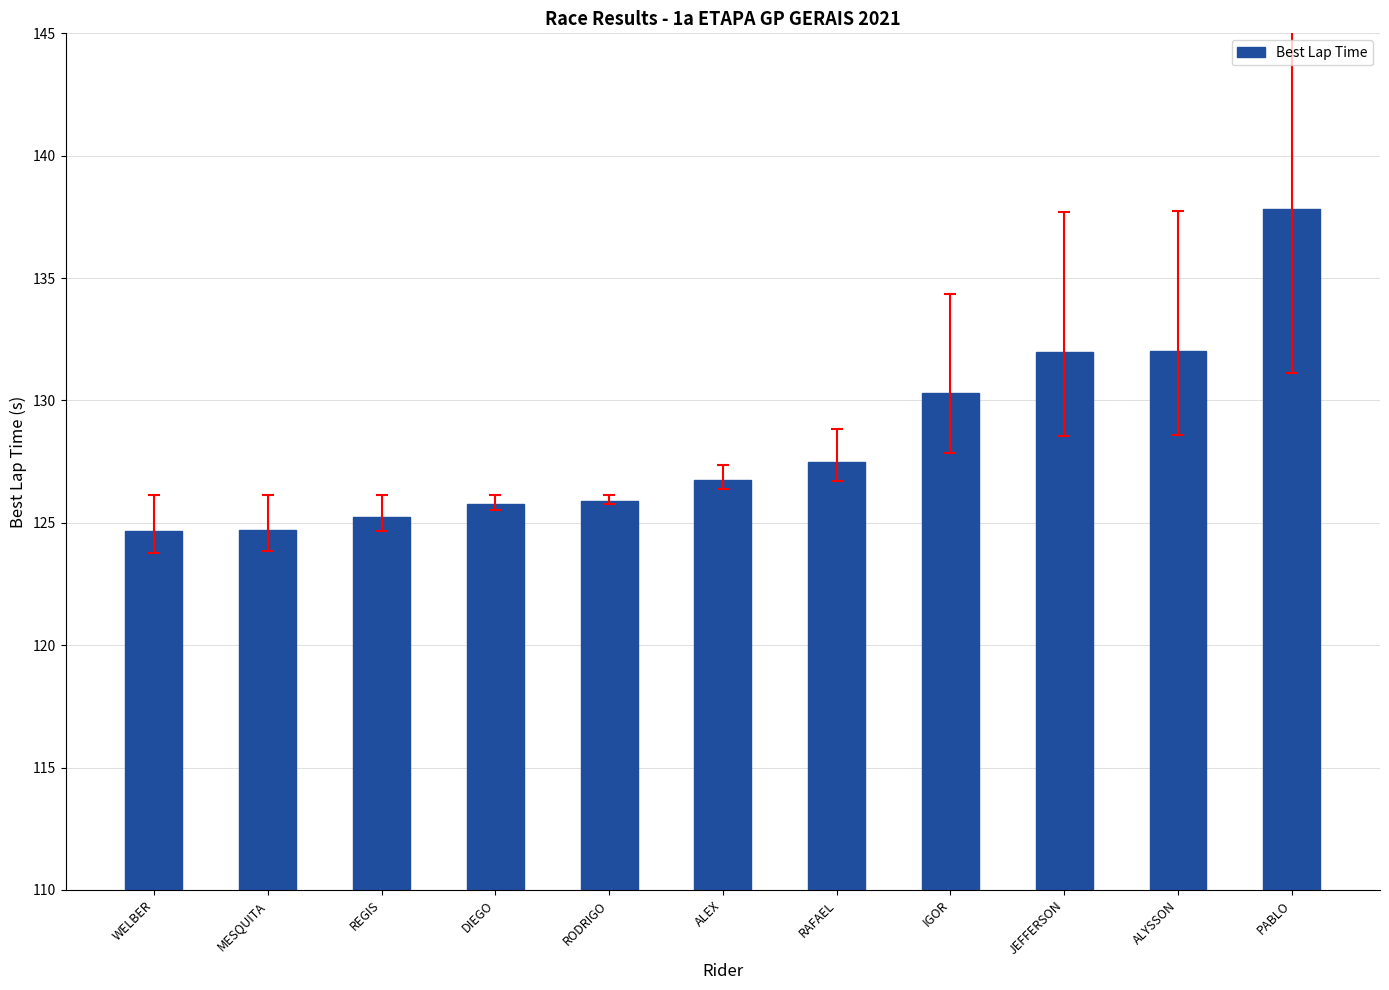

What is the value of the 11th bar from the left?

137.8